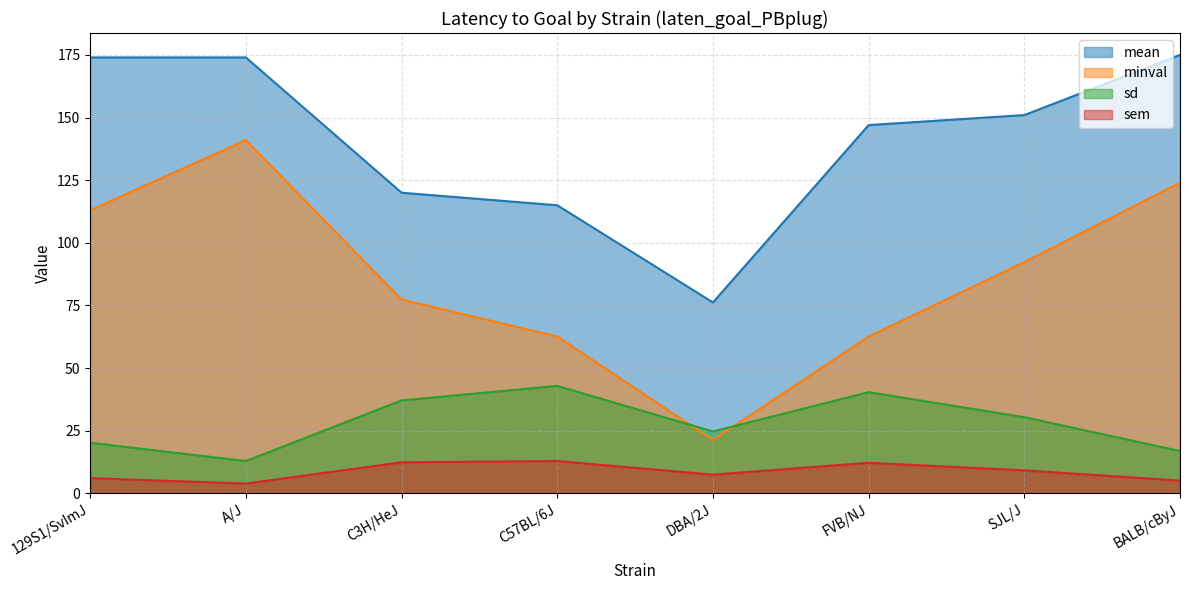

The sd series shows 12.9 at A/J. True or false?

True